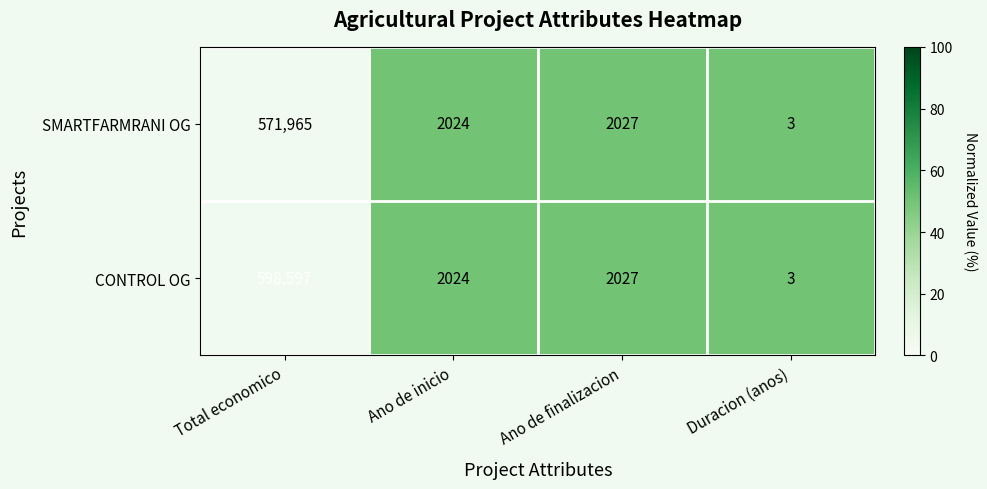

Is the value of CONTROL OG at Ano de inicio greater than the value of SMARTFARMRANI OG at Ano de finalizacion?

No